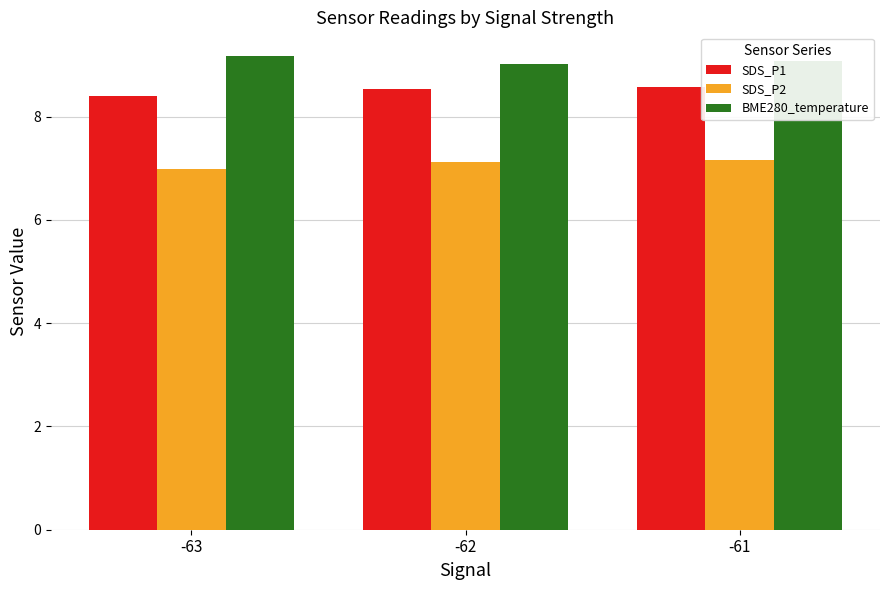

What is the spread (max minus min) of values at -63?

2.2